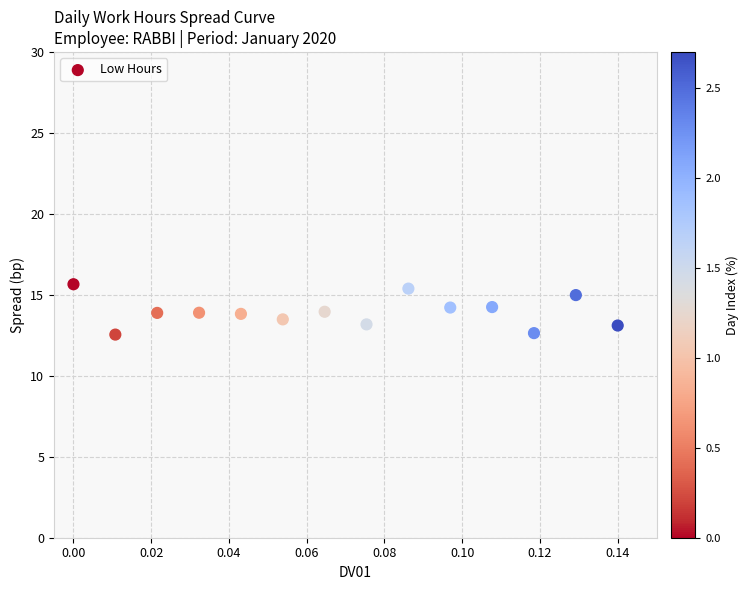

What is the range of Y values (max minus min)?

3.1